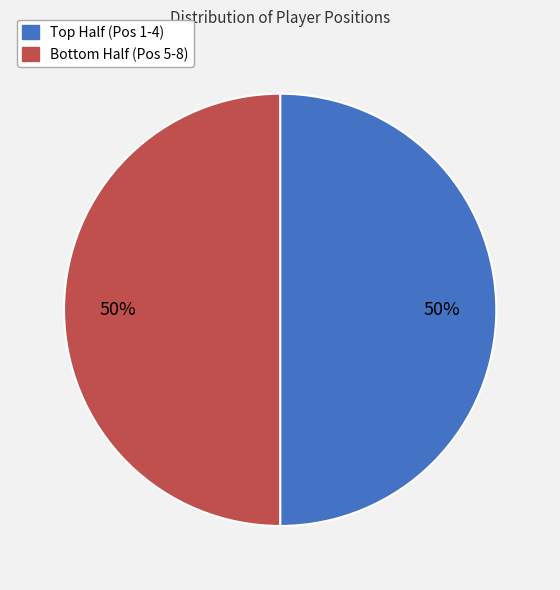

To the nearest percent, what is the average slice percentage?

50%